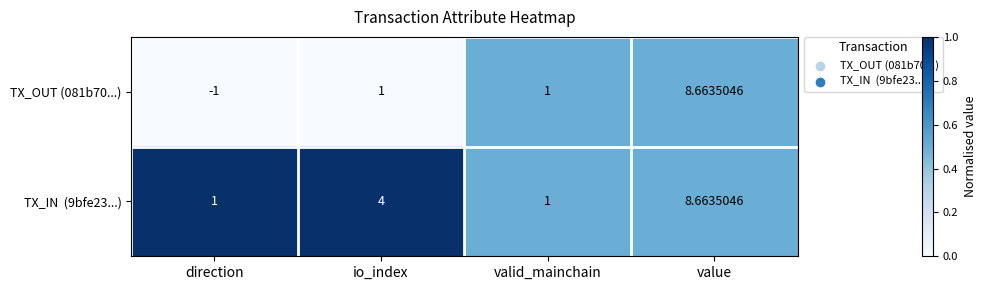

At which category is the sum across all series the highest?

value